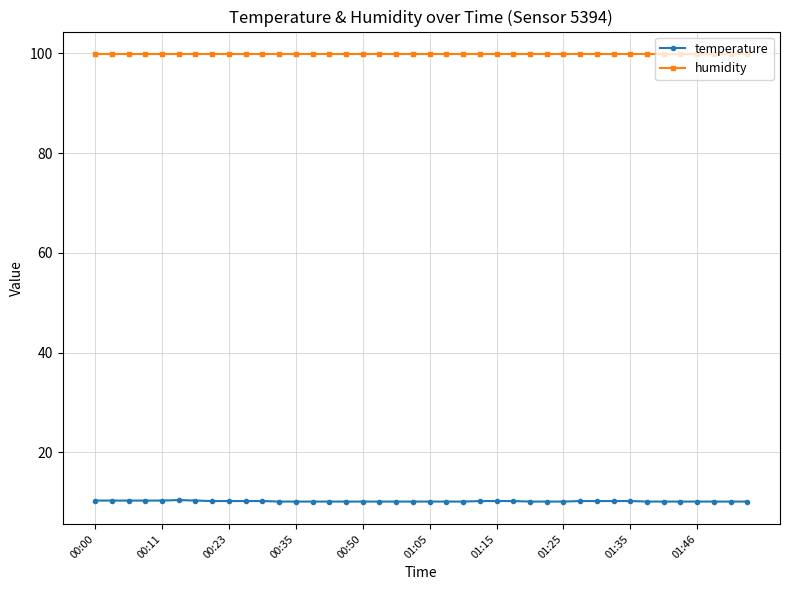

Rank the series by their average value, from highest to lowest.

humidity, temperature